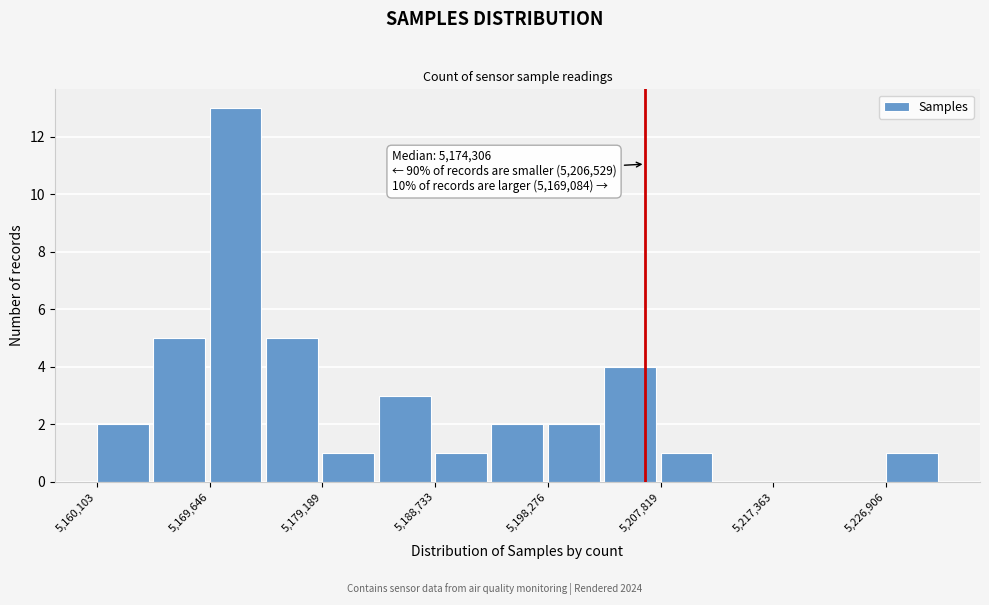

Which range on the x-axis has the tallest bar?

5170000 to 5174000